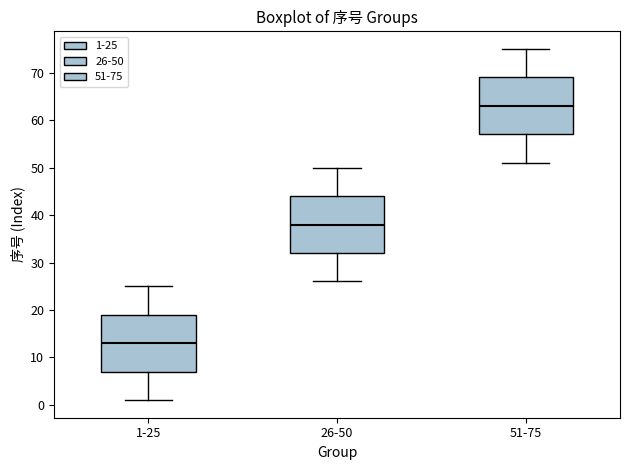

Which box's median line is the highest?

51-75